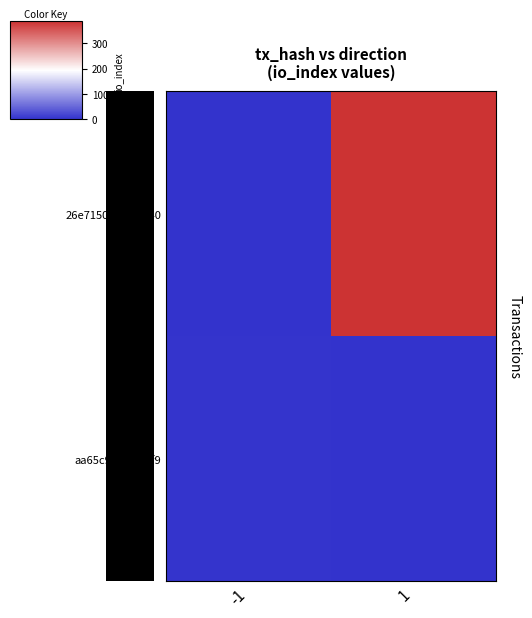

List the series in order of their peak value, lowest first.

aa65c9614c...1f9, 26e71508ae...5140